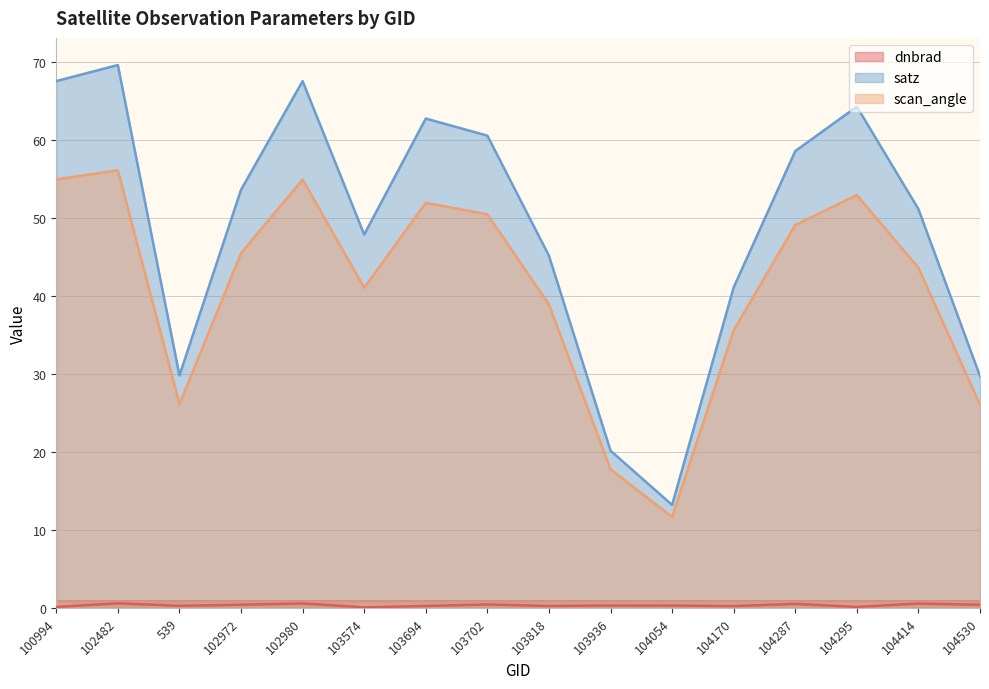

Reading right to left, what are all the values shown in this chart?

dnbrad: 0.4	0.5	0.1	0.5	0.2	0.3	0.3	0.2	0.4	0.2	0.1	0.6	0.4	0.3	0.6	0.1
satz: 29.7	51.1	64.2	58.5	41.1	13.2	20.1	45.1	60.5	62.7	47.9	67.5	53.6	29.8	69.6	67.5
scan_angle: 26.0	43.6	52.9	49.1	35.6	11.7	17.8	38.9	50.5	51.9	41.0	54.9	45.5	26.1	56.1	54.9